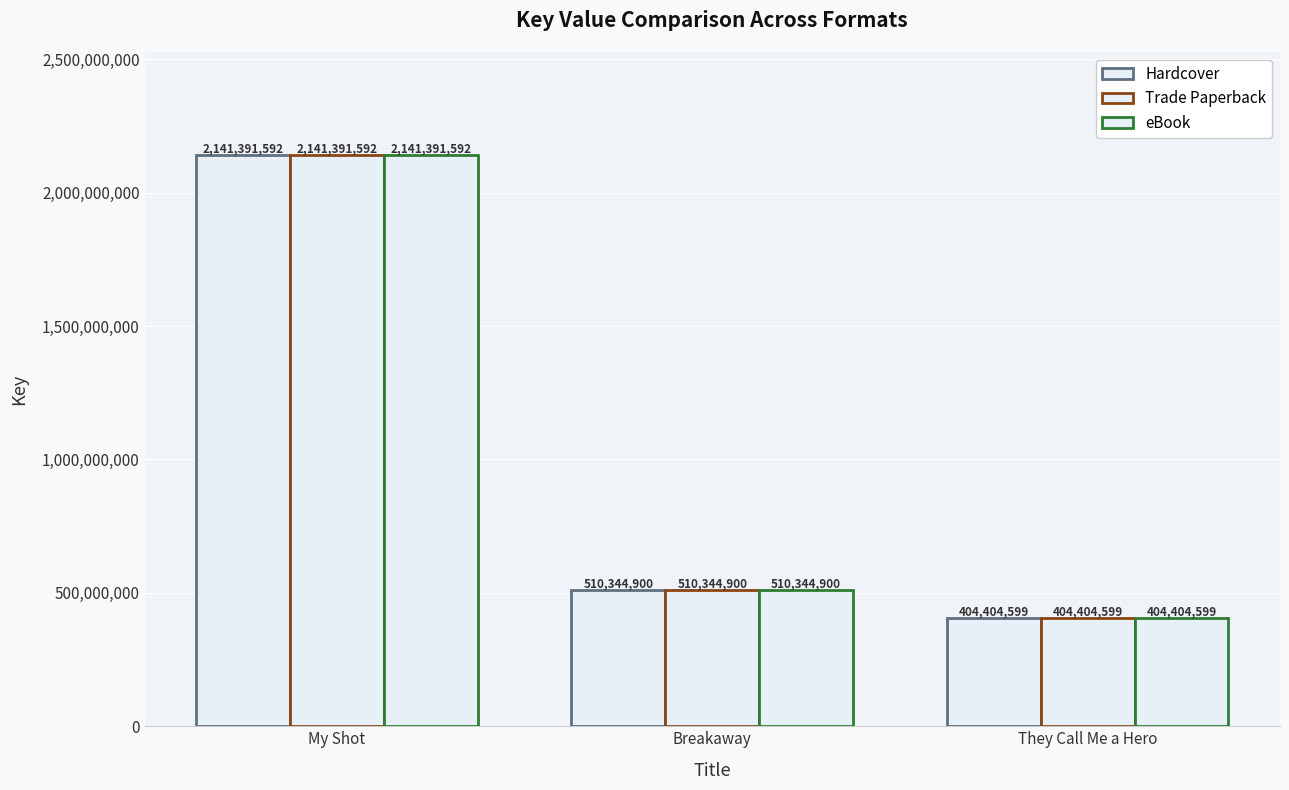

What is the sum of all Trade Paperback values?

3056141091